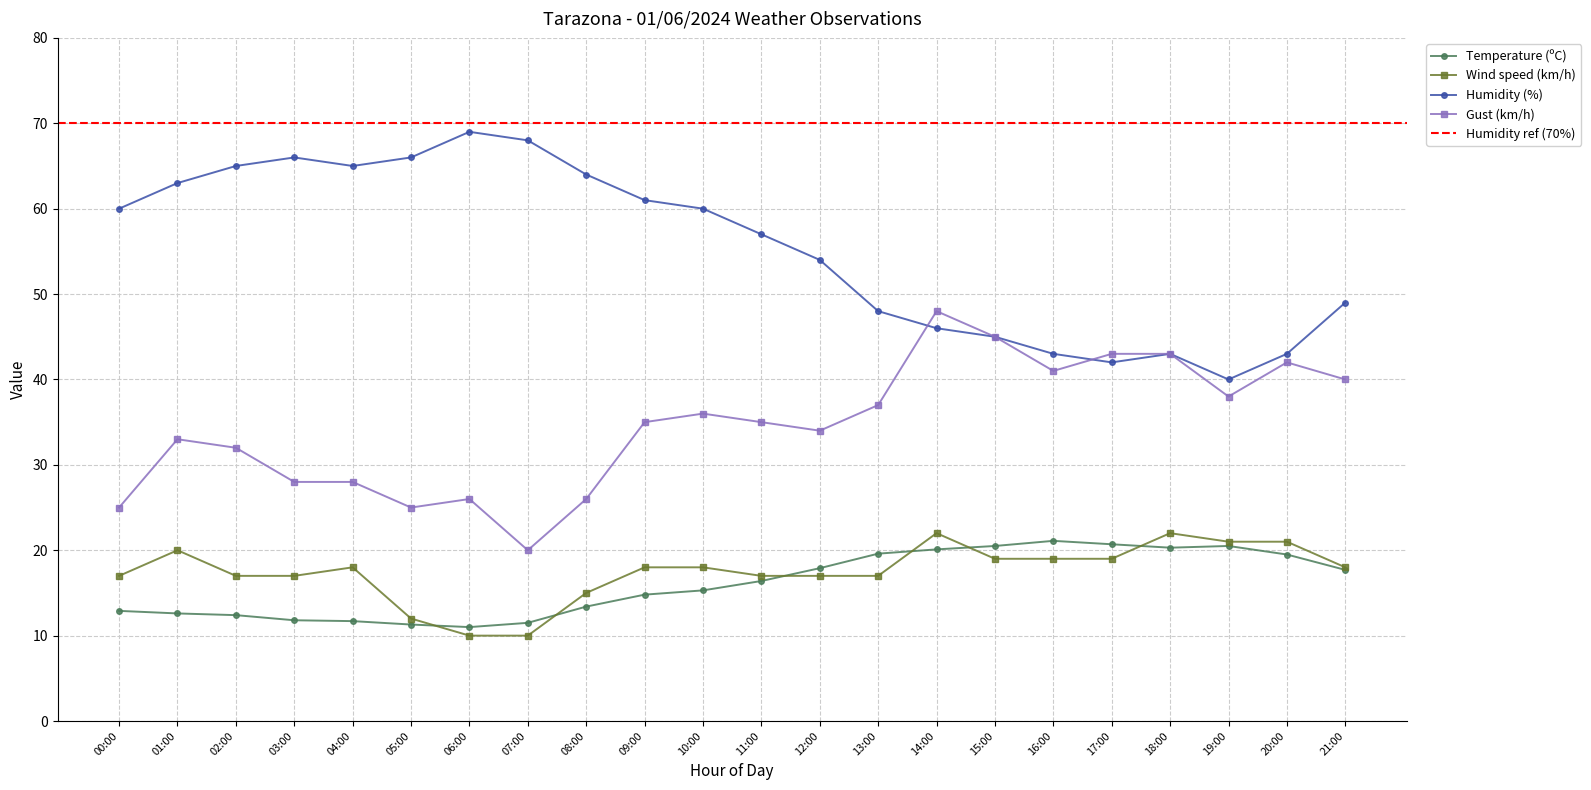

Reading right to left, list all the values displayed in this chart.

Temperature (ºC): 17.7	19.5	20.5	20.3	20.7	21.1	20.5	20.1	19.6	17.9	16.4	15.3	14.8	13.4	11.5	11.0	11.3	11.7	11.8	12.4	12.6	12.9
Wind speed (km/h): 18.0	21.0	21.0	22.0	19.0	19.0	19.0	22.0	17.0	17.0	17.0	18.0	18.0	15.0	10.0	10.0	12.0	18.0	17.0	17.0	20.0	17.0
Humidity (%): 49.0	43.0	40.0	43.0	42.0	43.0	45.0	46.0	48.0	54.0	57.0	60.0	61.0	64.0	68.0	69.0	66.0	65.0	66.0	65.0	63.0	60.0
Gust (km/h): 40.0	42.0	38.0	43.0	43.0	41.0	45.0	48.0	37.0	34.0	35.0	36.0	35.0	26.0	20.0	26.0	25.0	28.0	28.0	32.0	33.0	25.0